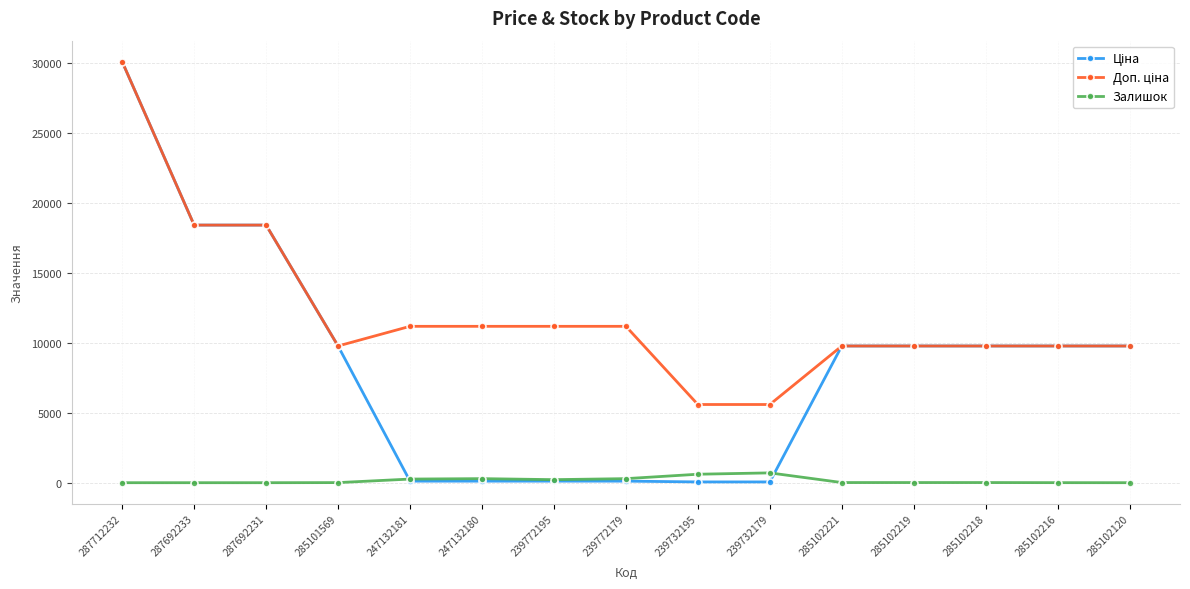

At which category is the sum across all series the highest?

287712232